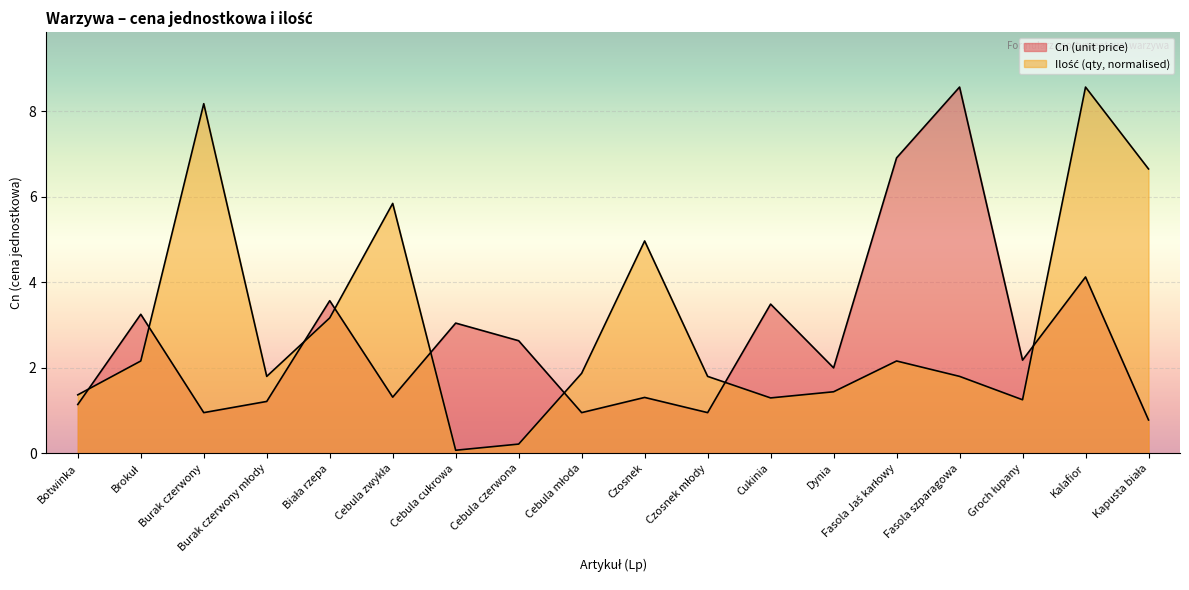

Reading right to left, extract all data points from this chart.

Cn (unit price): Kapusta biała=0.8	Kalafior=4.1	Groch łupany=2.2	Fasola szparagowa=8.6	Fasola Jaś karłowy=6.9	Dynia=2.0	Cukinia=3.5	Czosnek młody=1.0	Czosnek=1.3	Cebula młoda=1.0	Cebula czerwona=2.6	Cebula cukrowa=3.0	Cebula zwykła=1.3	Biała rzepa=3.6	Burak czerwony młody=1.2	Burak czerwony=1.0	Brokuł=3.3	Botwinka=1.1
Ilość (quantity): Kapusta biała=6.7	Kalafior=8.6	Groch łupany=1.3	Fasola szparagowa=1.8	Fasola Jaś karłowy=2.2	Dynia=1.4	Cukinia=1.3	Czosnek młody=1.8	Czosnek=5.0	Cebula młoda=1.9	Cebula czerwona=0.2	Cebula cukrowa=0.1	Cebula zwykła=5.8	Biała rzepa=3.2	Burak czerwony młody=1.8	Burak czerwony=8.2	Brokuł=2.2	Botwinka=1.4